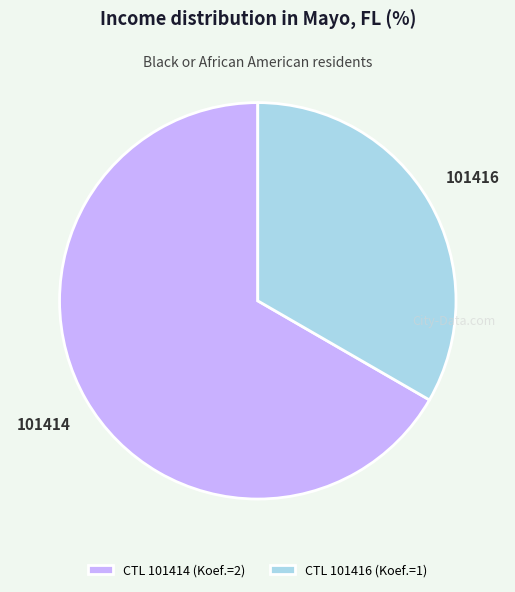

How many slices are in this pie chart?

2